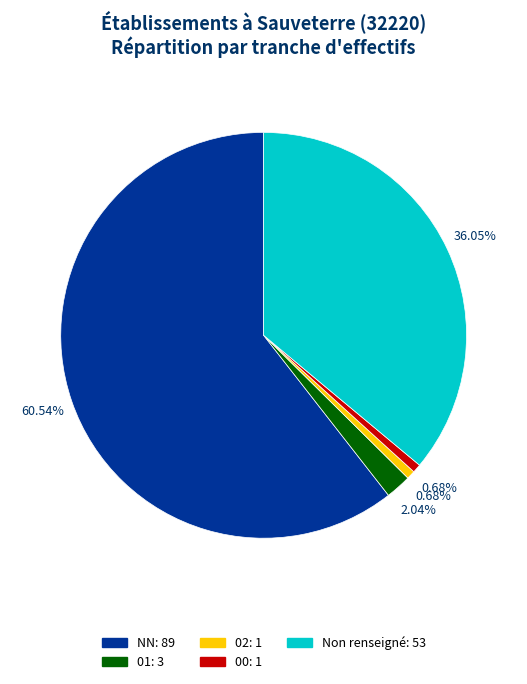

How many segments does this pie chart have?

5